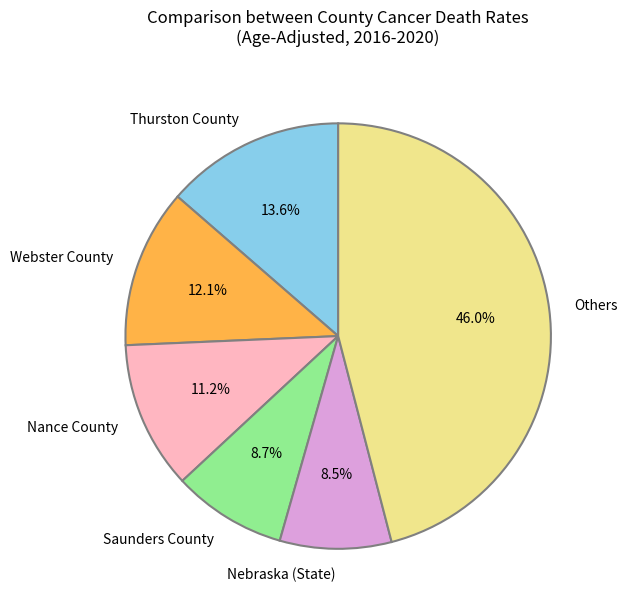

How many slices are in this pie chart?

6